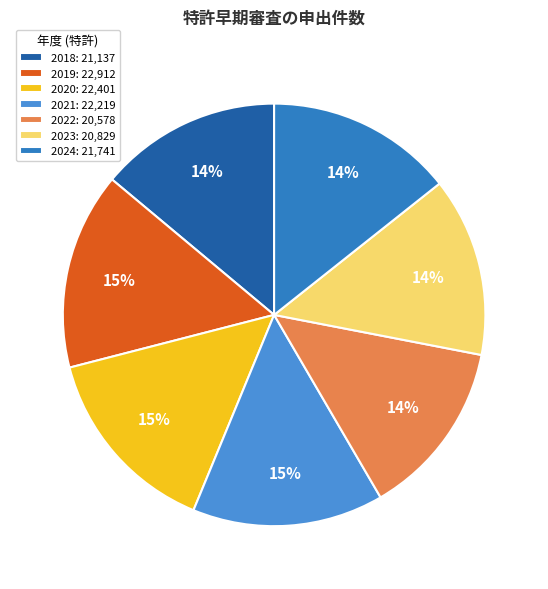

What is the ratio of the value at 2020 to the value at 2024?

1.0